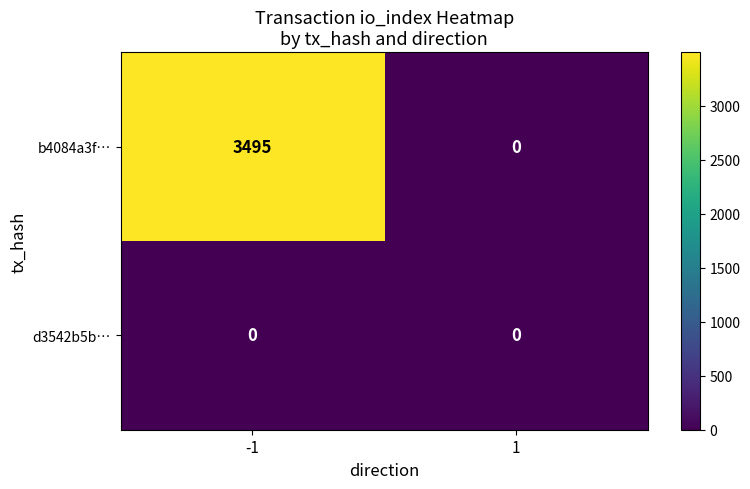

Reading right to left, transcribe all the data shown in this chart.

b4084a3f…: 0	3495
d3542b5b…: 0	0